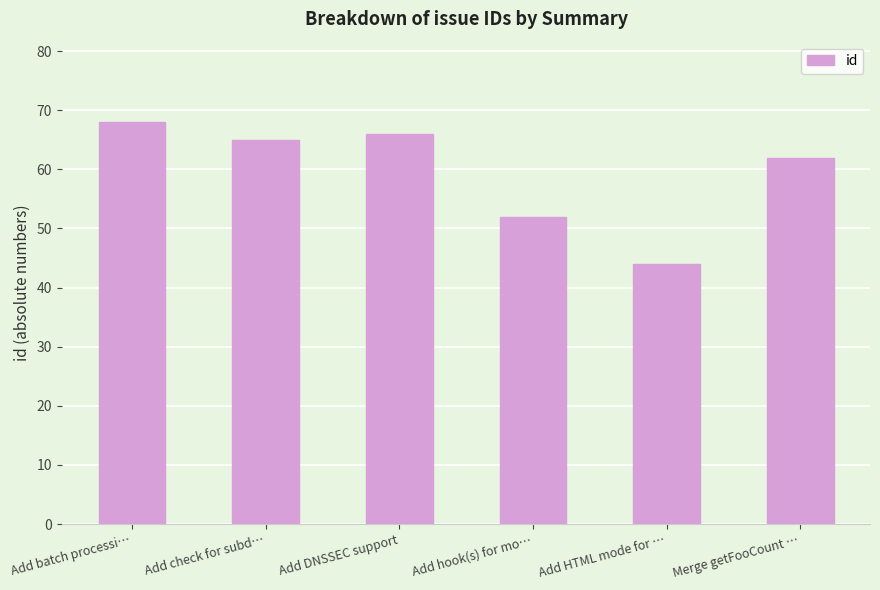

What value does the data have at Merge getFooCount …, to the nearest 5?

60